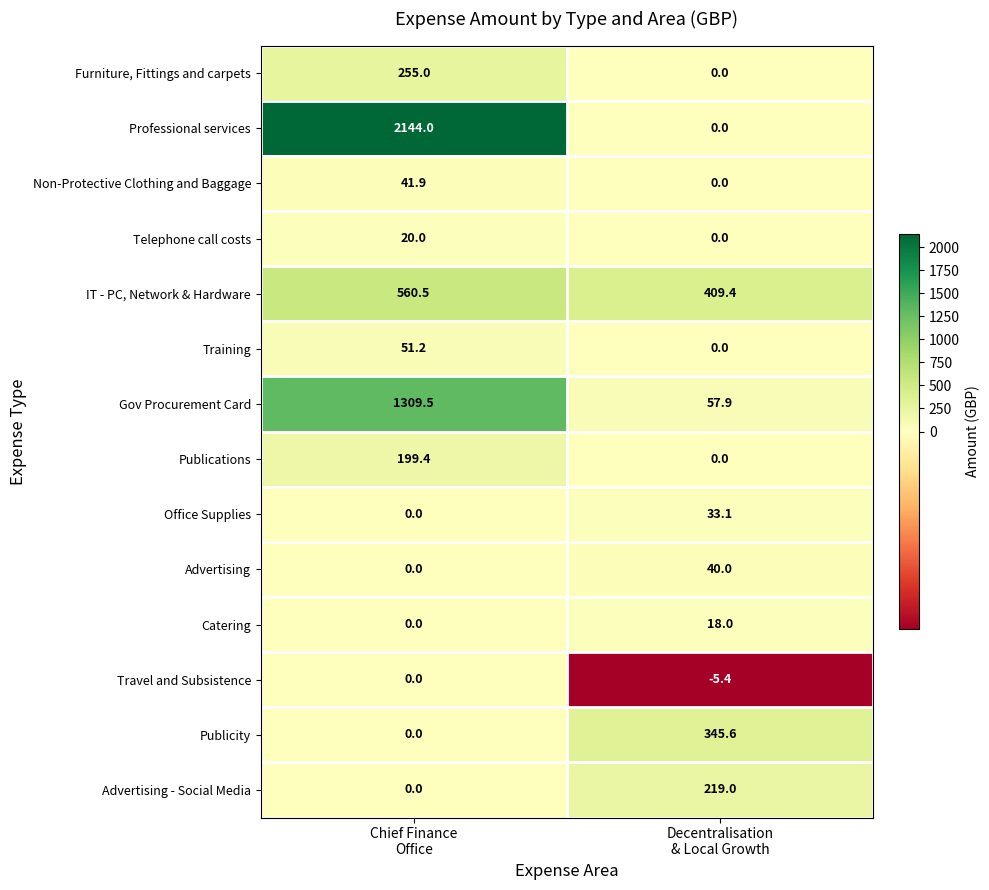

List the series in order of their peak value, highest first.

Professional services, Gov Procurement Card, IT - PC, Network & Hardware, Publicity, Furniture, Fittings and carpets, Advertising - Social Media, Publications, Training, Non-Protective Clothing and Baggage, Advertising, Office Supplies, Telephone call costs, Catering, Travel and Subsistence